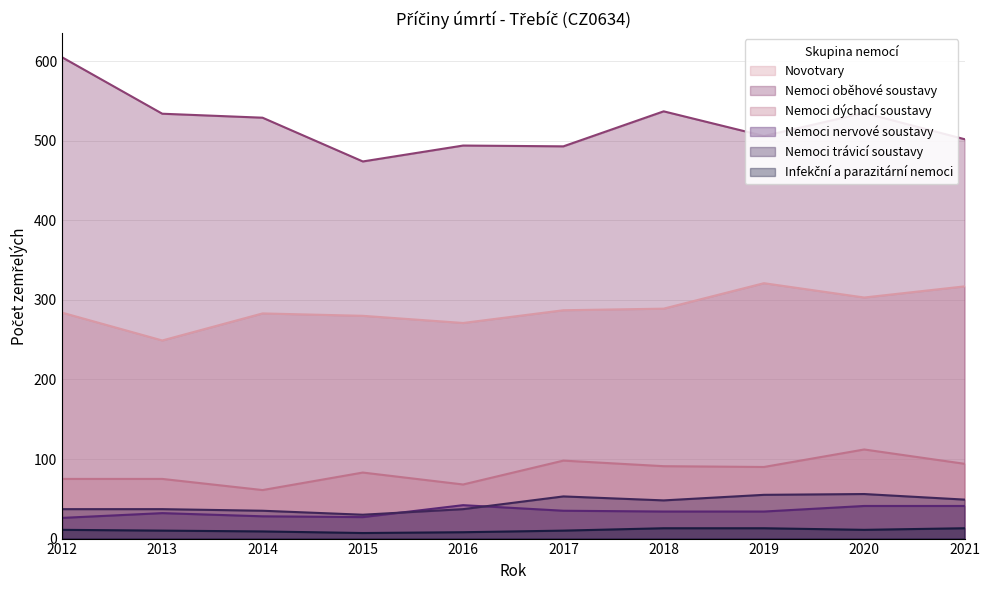

At which category is the sum across all series the highest?

2020